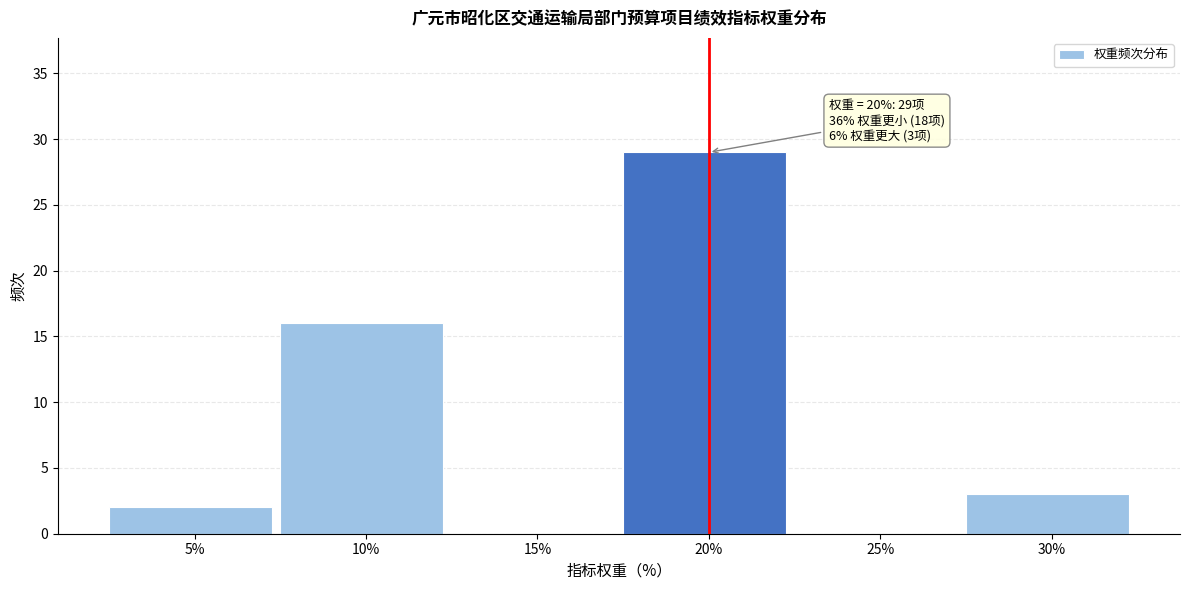

Reading right to left, list all the values displayed in this chart.

30%=3	25%=0	20%=29	15%=0	10%=16	5%=2